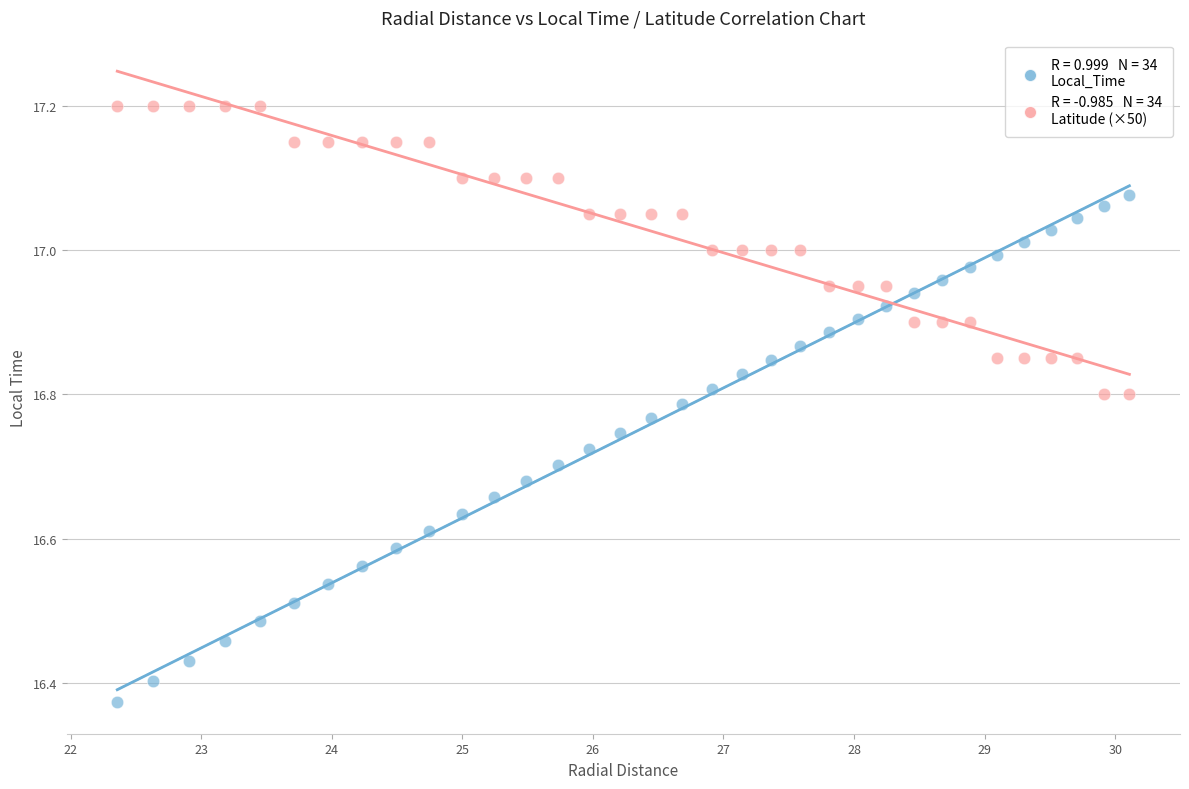

Across all data points, what is the range of Y values (max minus min)?

0.8